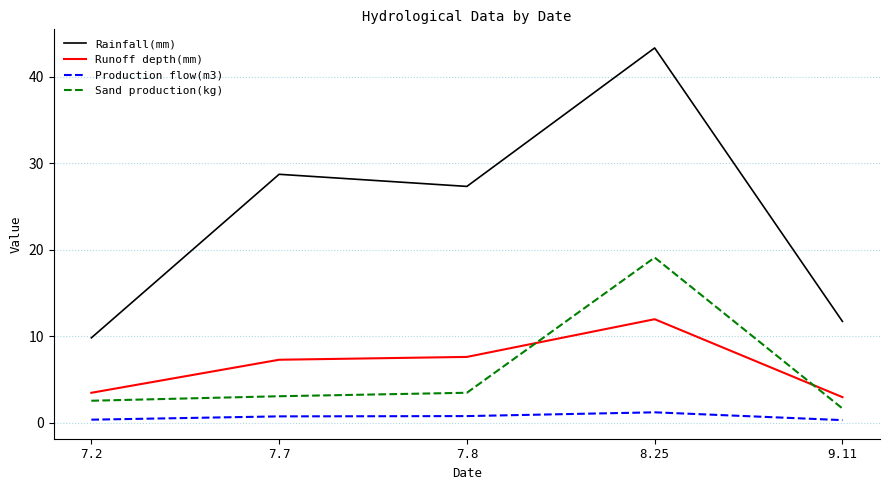

What is the total value across all series at 7.8?

39.1